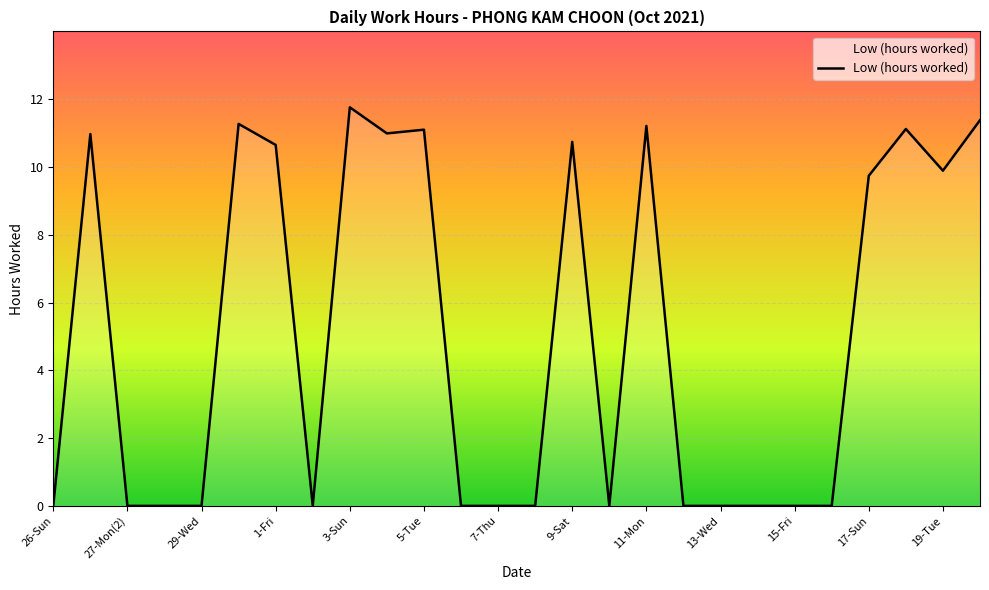

What is the maximum value shown in the chart?

11.8